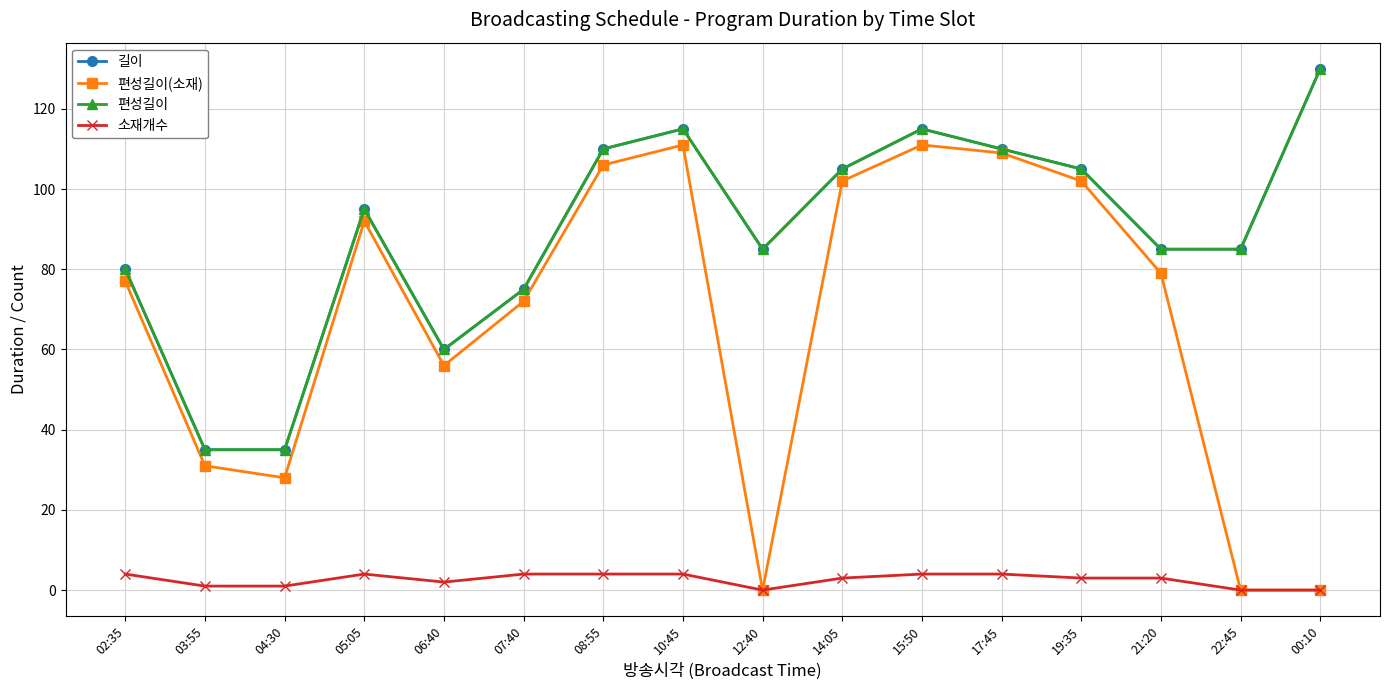

What is the difference between the 소재개수 values at 00:10 and 07:40?

4